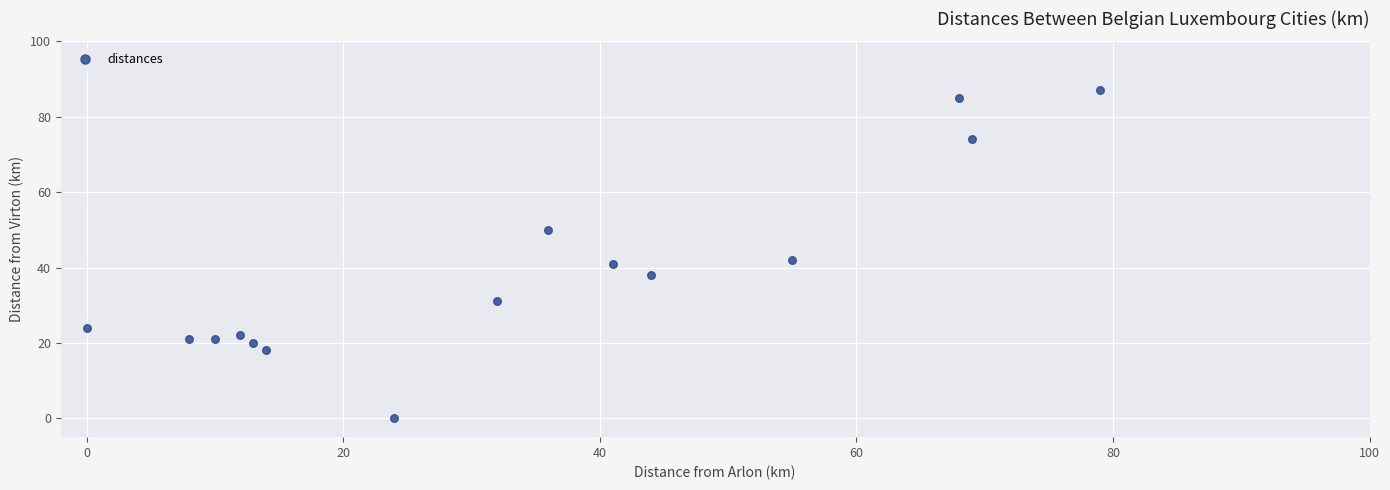

What is the range of X values (max minus min)?

79